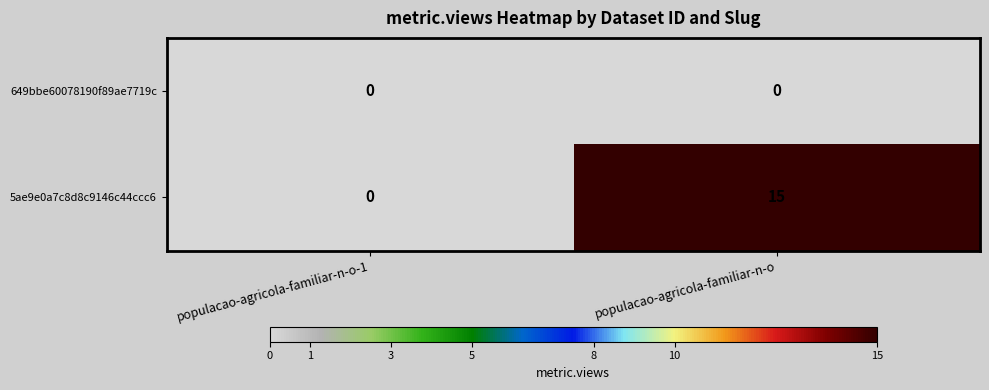

Reading left to right, list all the values displayed in this chart.

649bbe60078190f89ae7719c: 0	0
5ae9e0a7c8d8c9146c44ccc6: 0	15